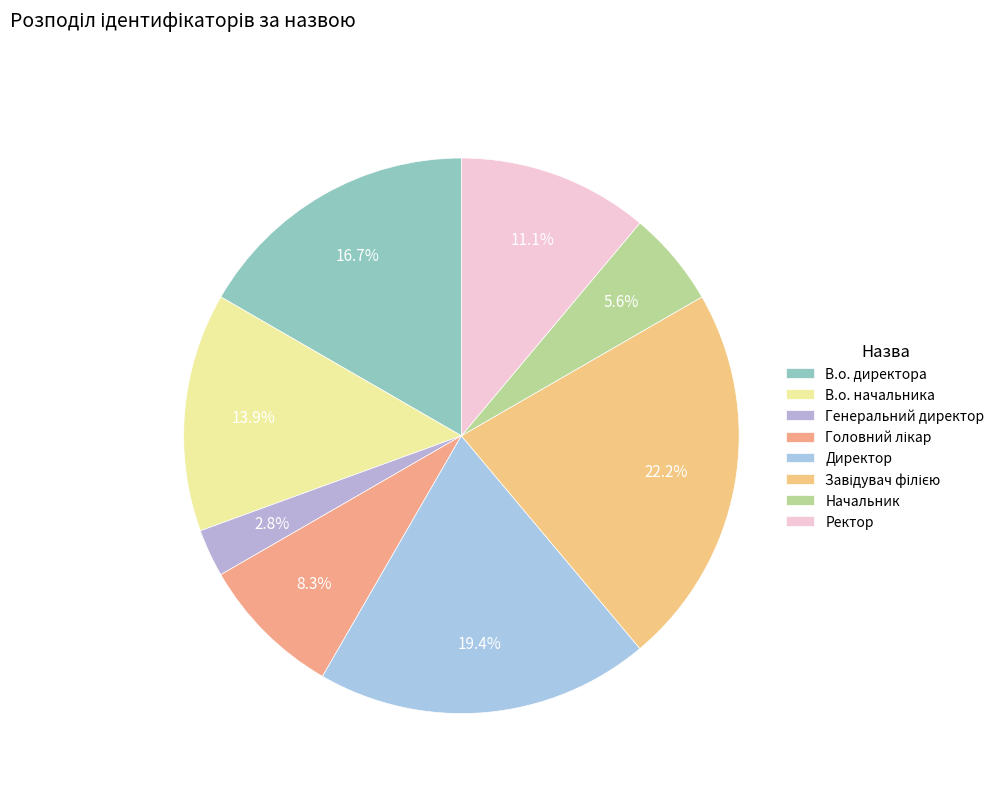

How many segments does this pie chart have?

8